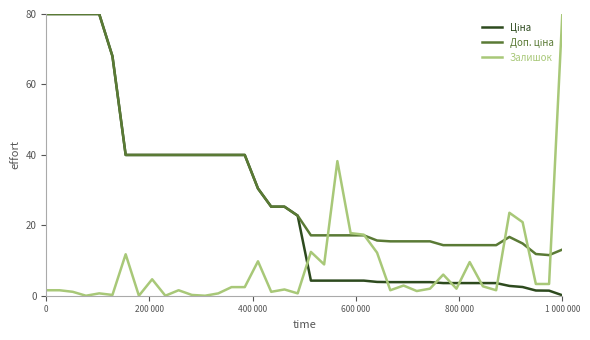

What is the highest value of the Залишок series?

80.0